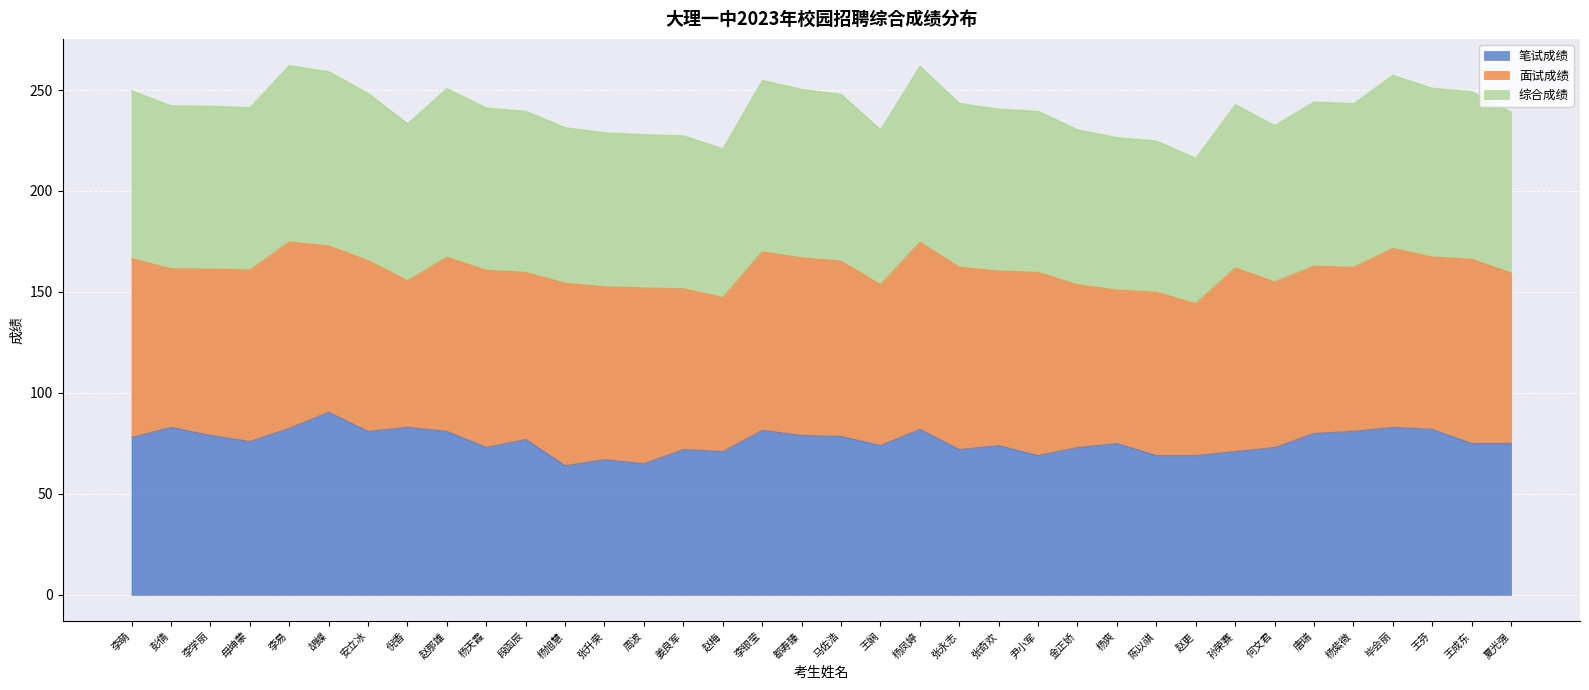

Between 赵更 and 夏光强, which is larger?

夏光强